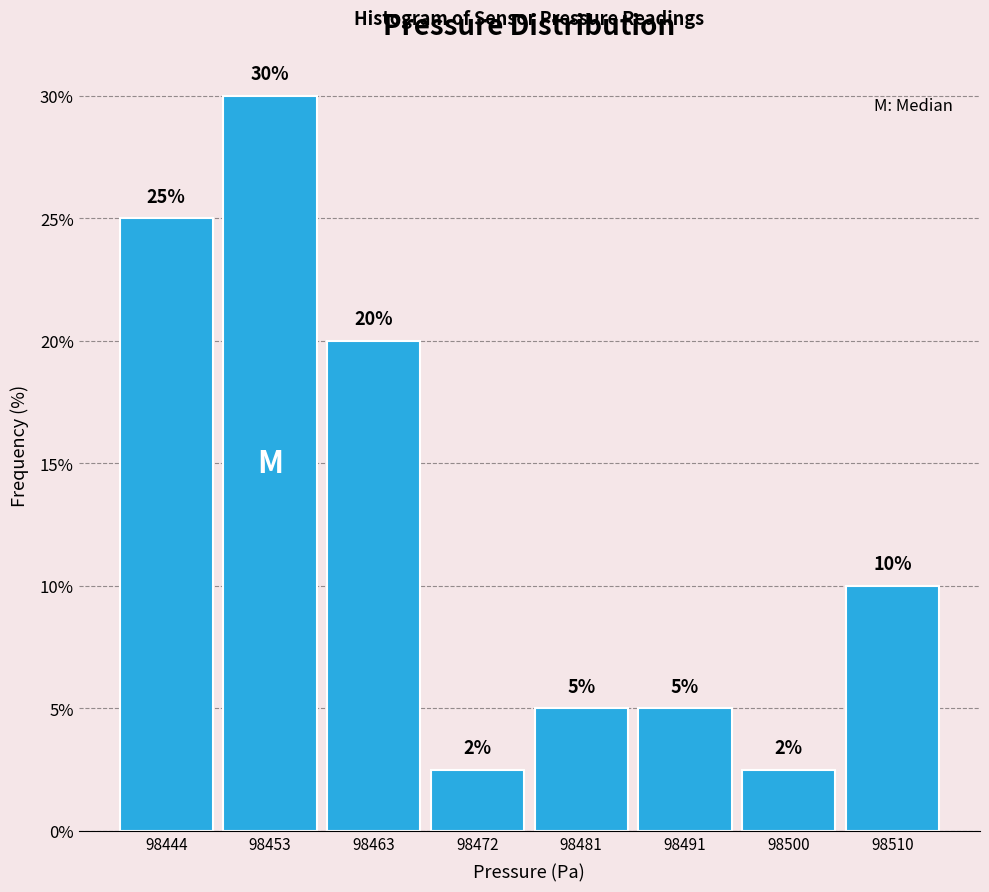

What is the value of the 3rd bar from the left?

20.0